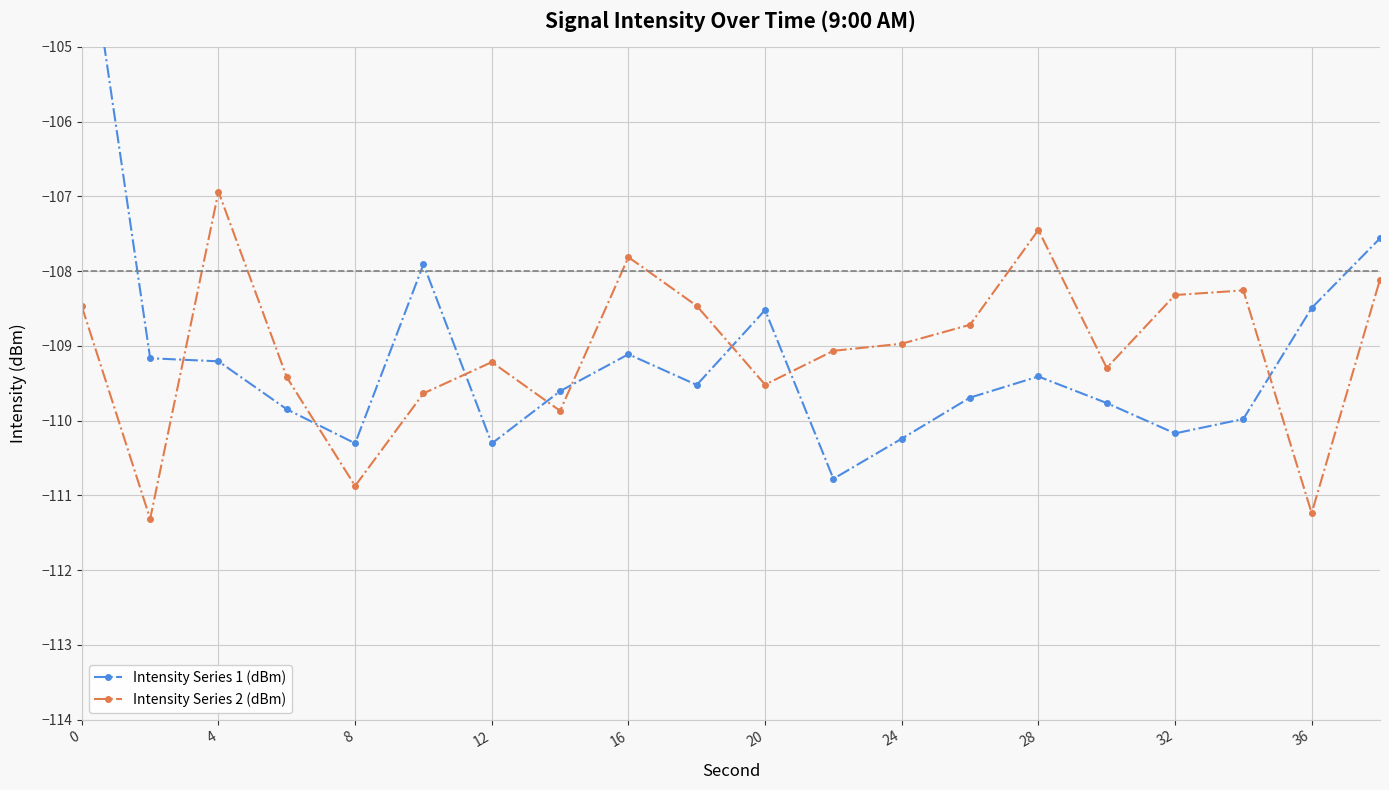

Count the number of categories in the chart.

20